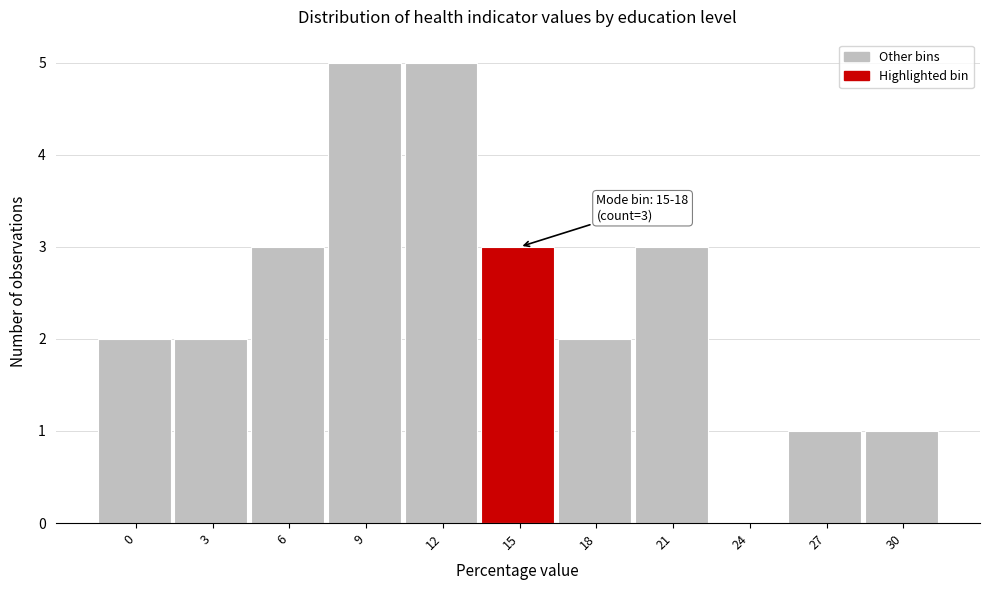

Reading left to right, transcribe all the data shown in this chart.

0=2	3=2	6=3	9=5	12=5	15=3	18=2	21=3	24=0	27=1	30=1